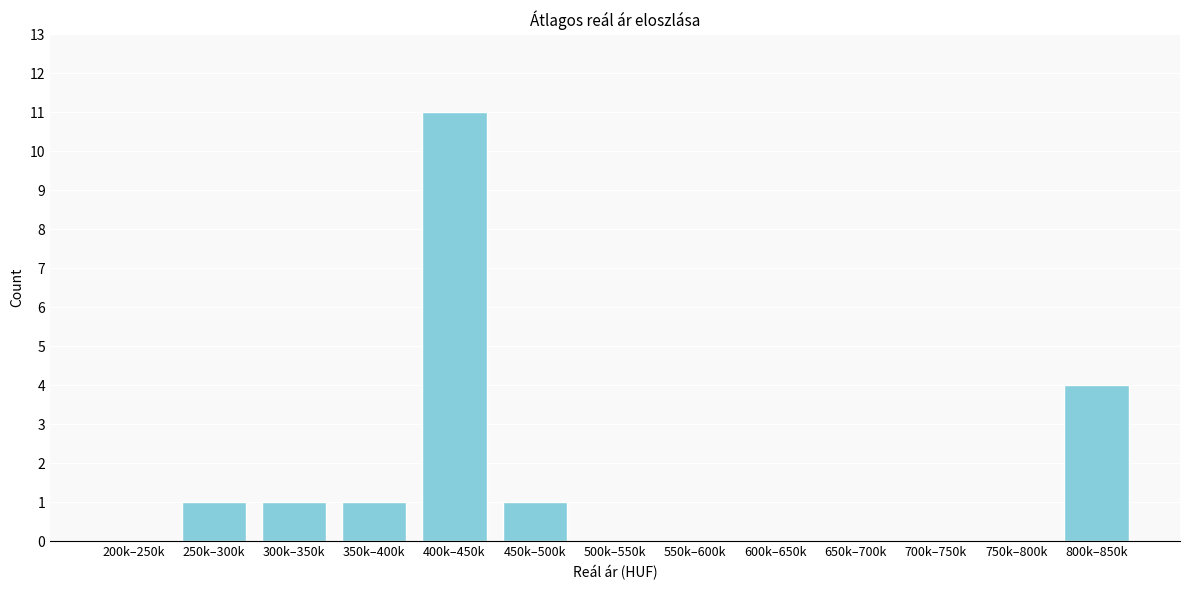

Reading right to left, list all the values displayed in this chart.

800k–850k=4	750k–800k=0	700k–750k=0	650k–700k=0	600k–650k=0	550k–600k=0	500k–550k=0	450k–500k=1	400k–450k=11	350k–400k=1	300k–350k=1	250k–300k=1	200k–250k=0